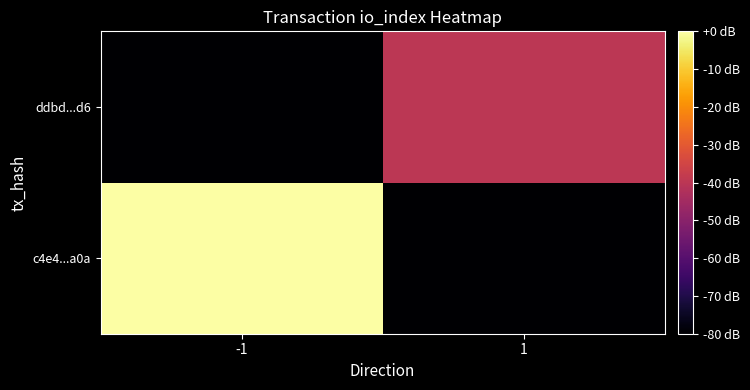

List the series in order of their peak value, highest first.

c4e4...a0a, ddbd...d6